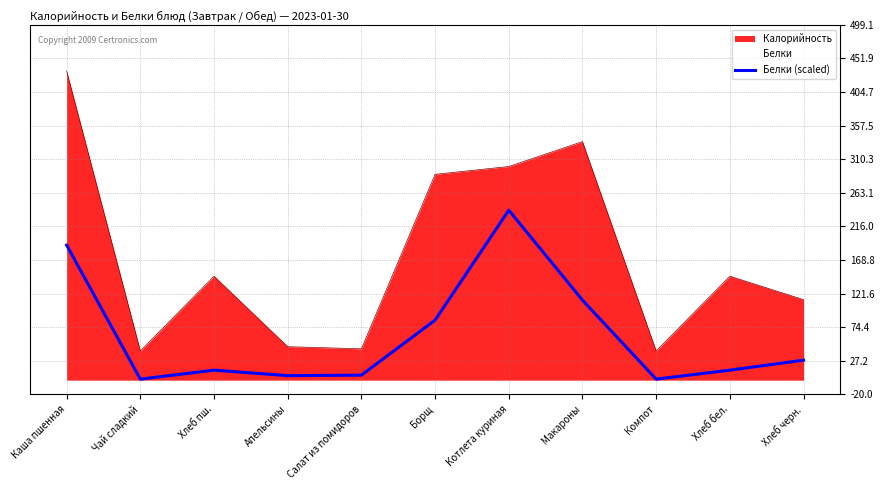

What is the difference between the maximum and minimum values?

237.3